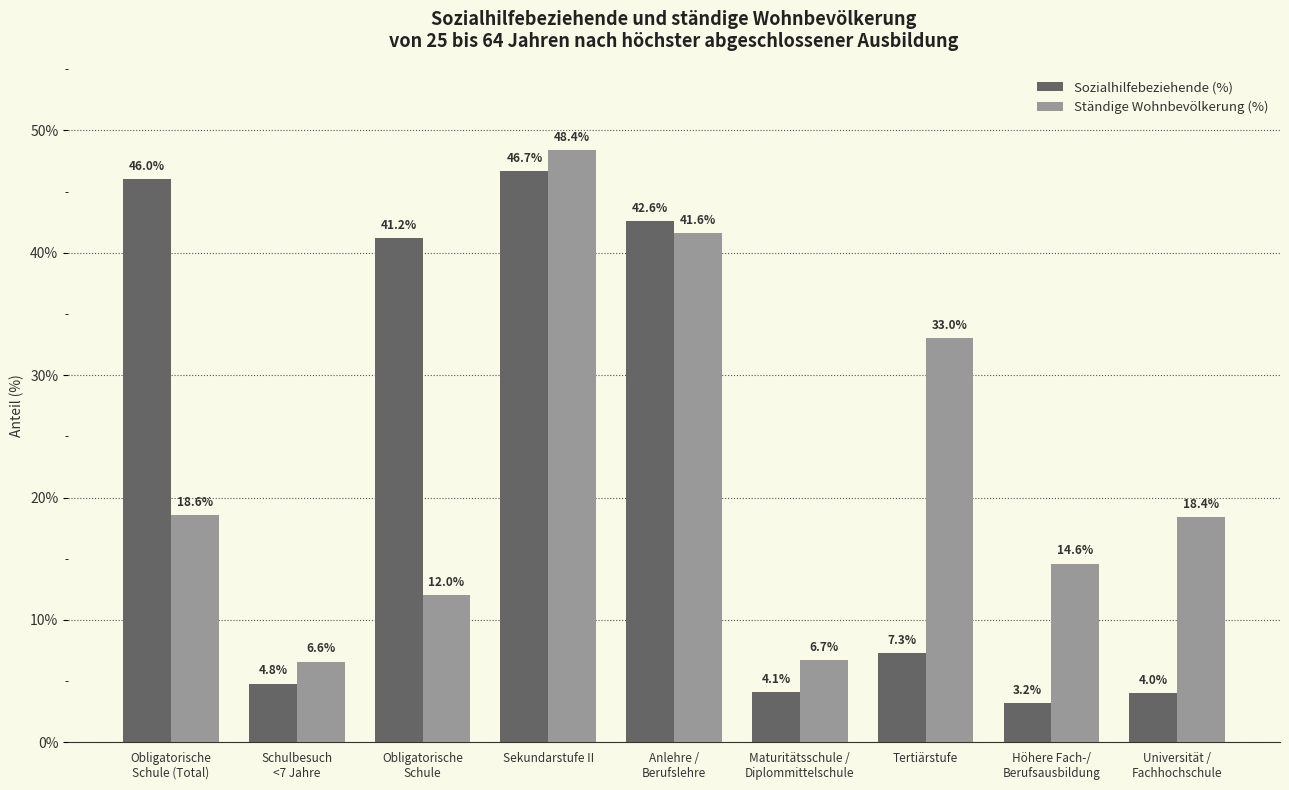

Reading right to left, transcribe all the data shown in this chart.

Sozialhilfebeziehende (%): 4.0	3.2	7.3	4.1	42.6	46.7	41.2	4.8	46.0
Ständige Wohnbevölkerung (%): 18.4	14.6	33.0	6.7	41.6	48.4	12.0	6.6	18.6